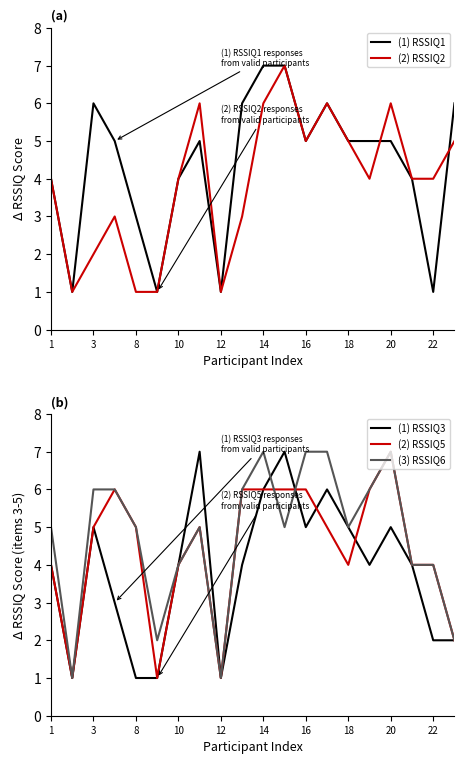

True or false: (1) RSSIQ1 has a value of 6 at 3.

True